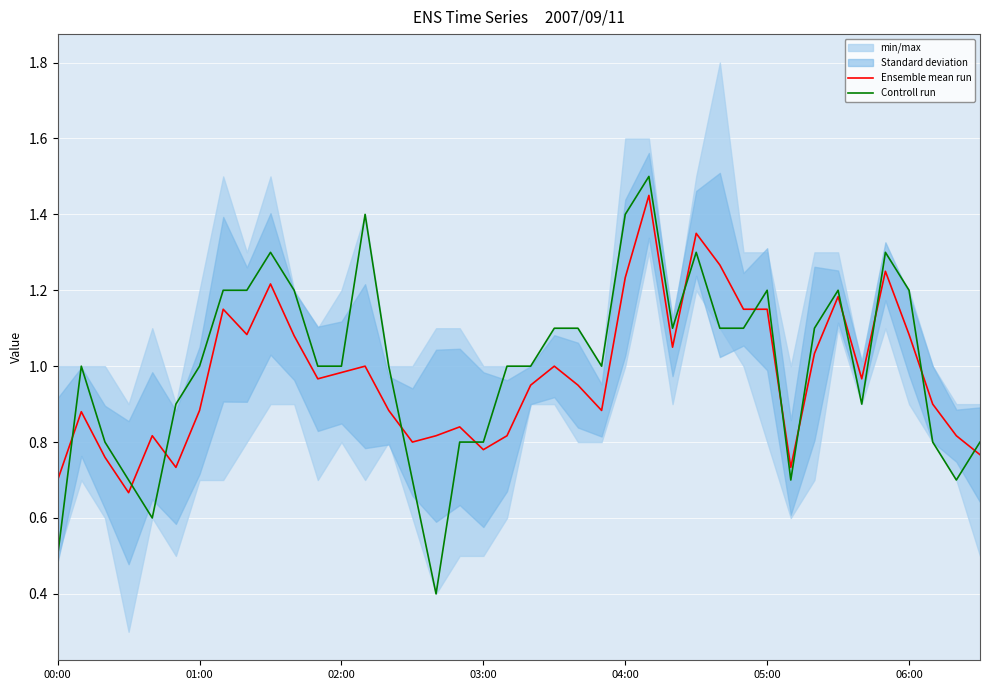

What is the difference between the second highest and minimum values in the Ensemble mean run series?

0.7